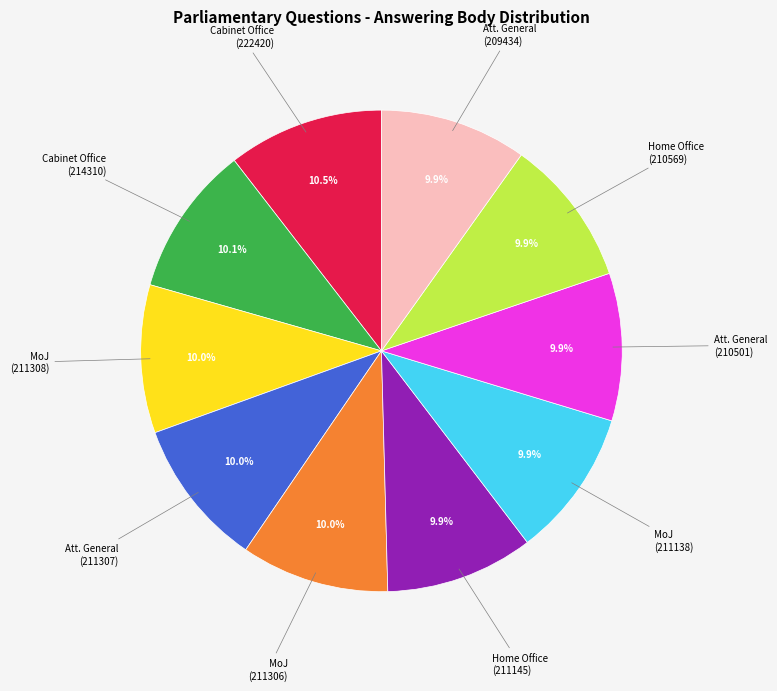

Is there a majority slice in this chart?

No